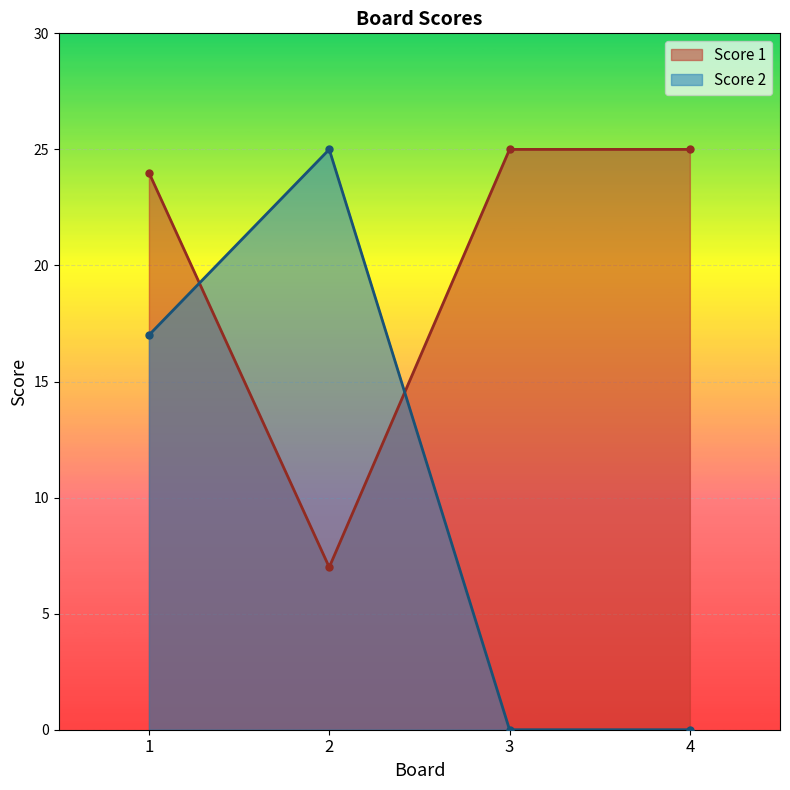

Rank the series by their maximum value, from lowest to highest.

Score 1, Score 2